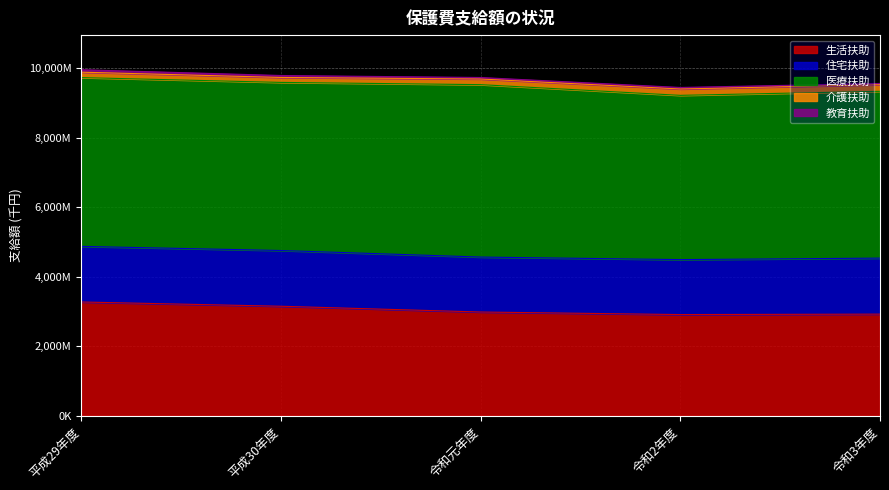

What is the sum of all 住宅扶助 values?

7978084